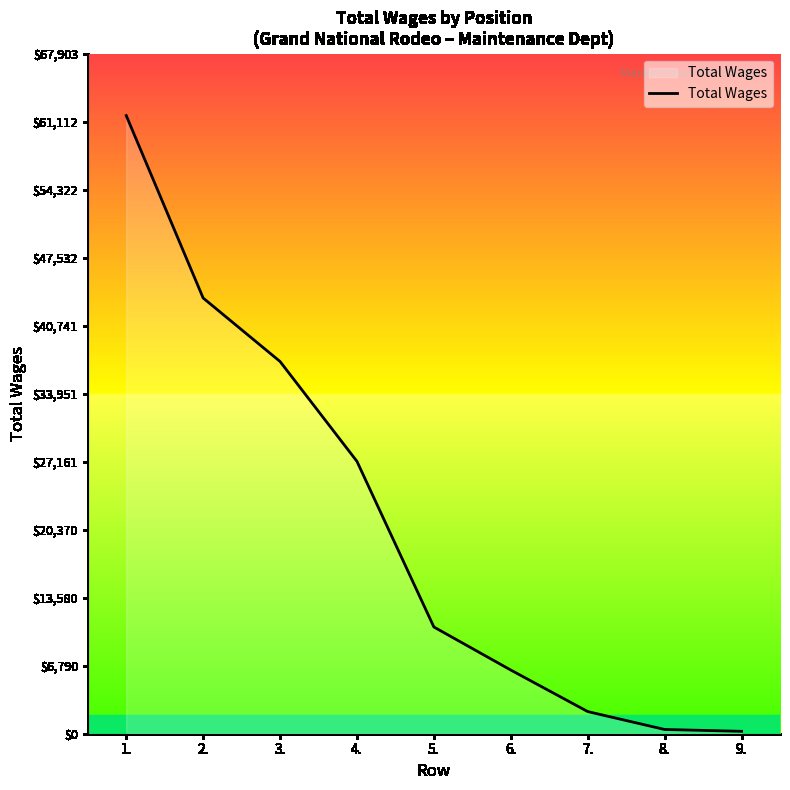

The value at 1. is 61730. True or false?

True